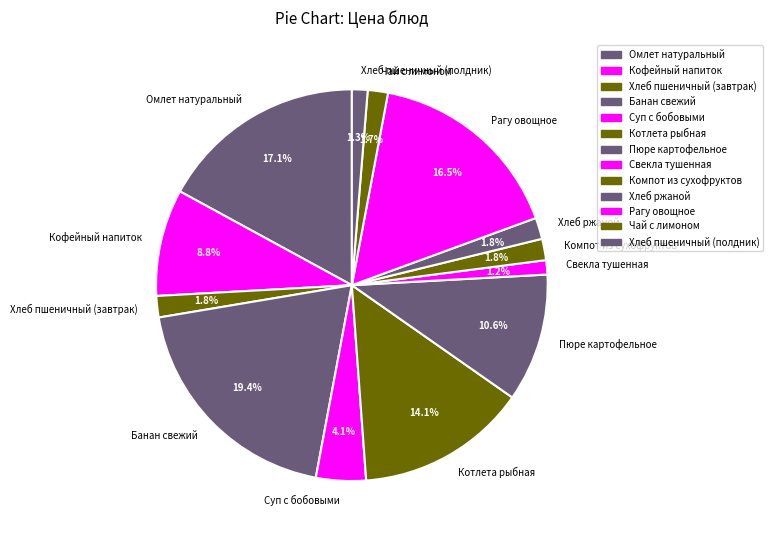

What percentage is the Компот из сухофруктов slice, to the nearest percent?

2%